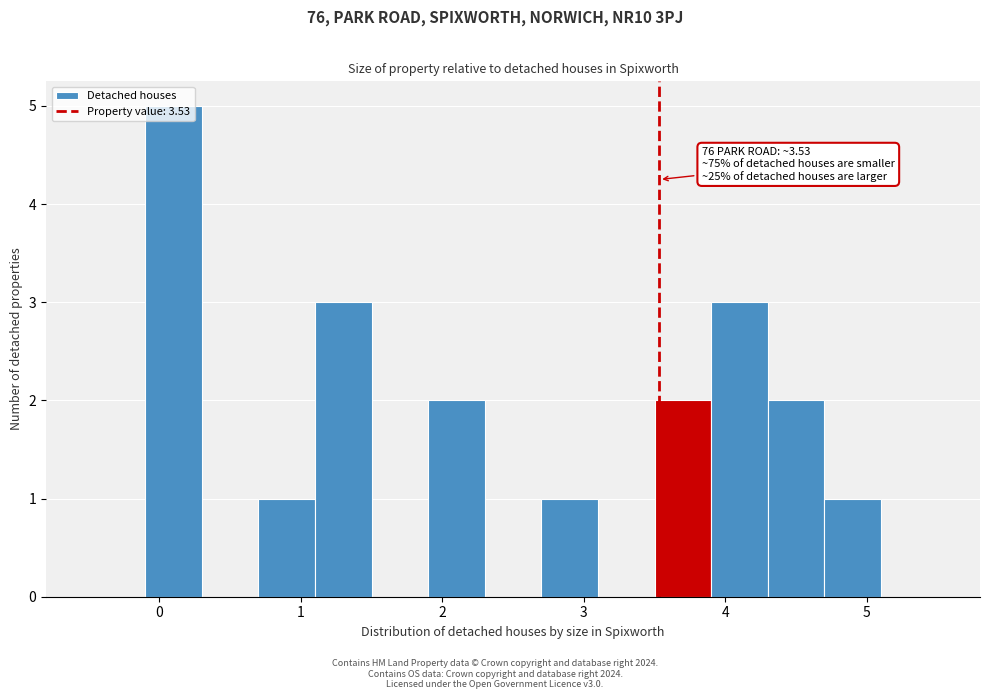

Over which range of the x-axis is the bar tallest?

-0.1 to 0.3